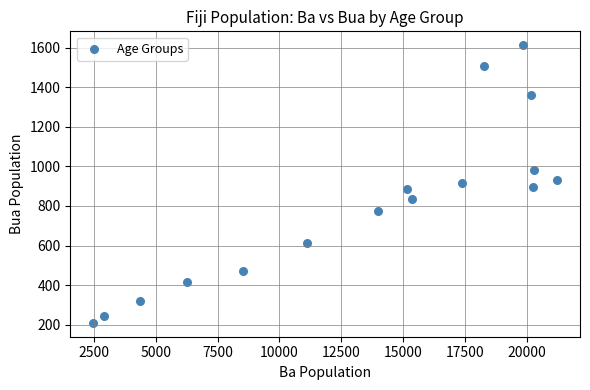

What is the range of X values (max minus min)?

18732